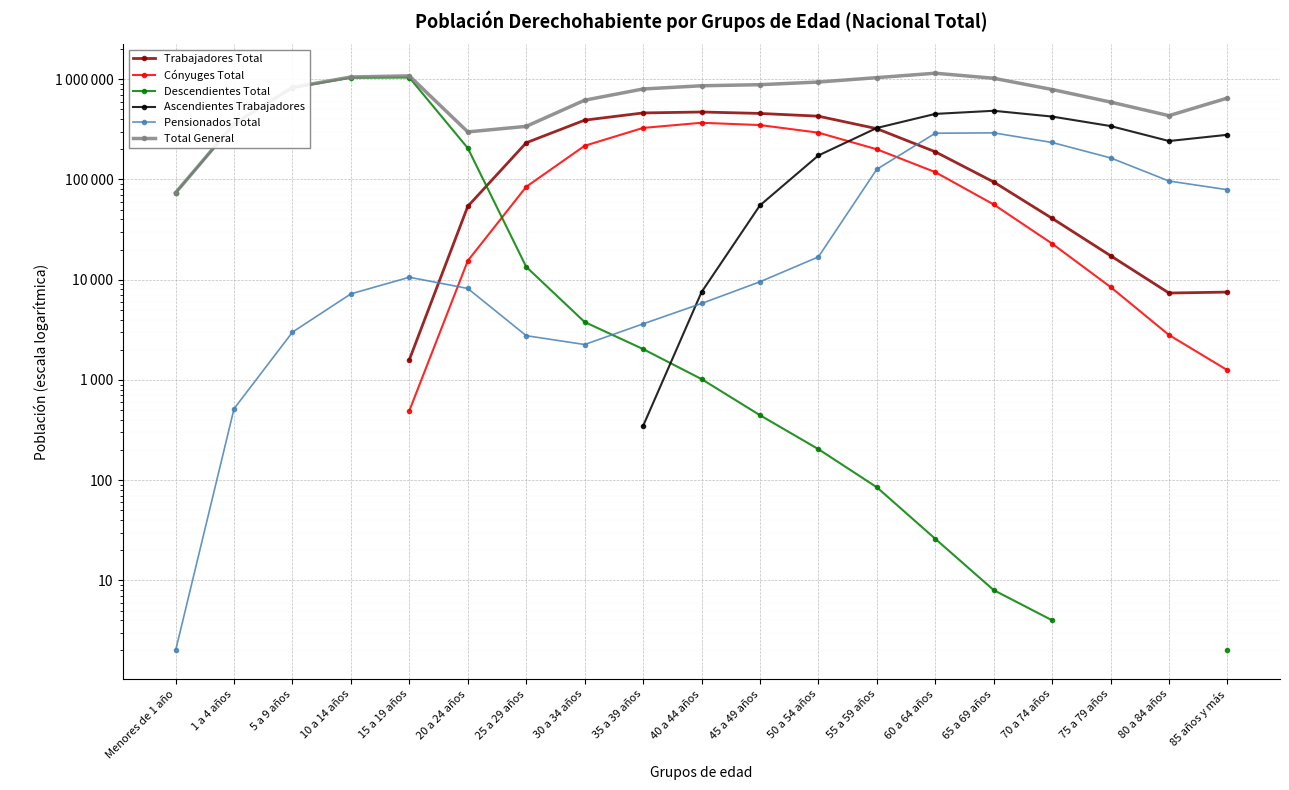

What is the maximum value shown in the chart?

1149213.0